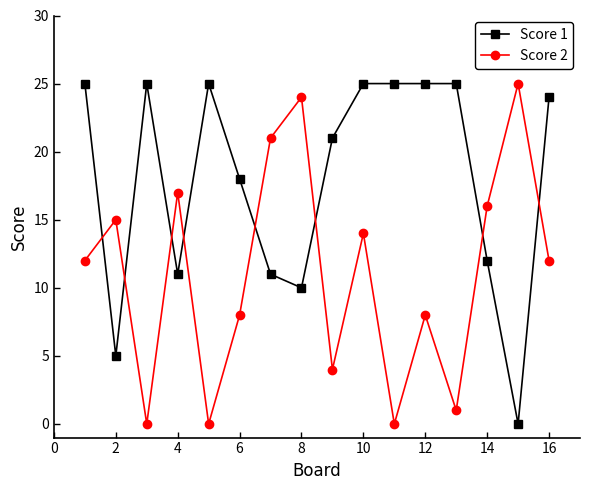

How many series are shown in this chart?

2